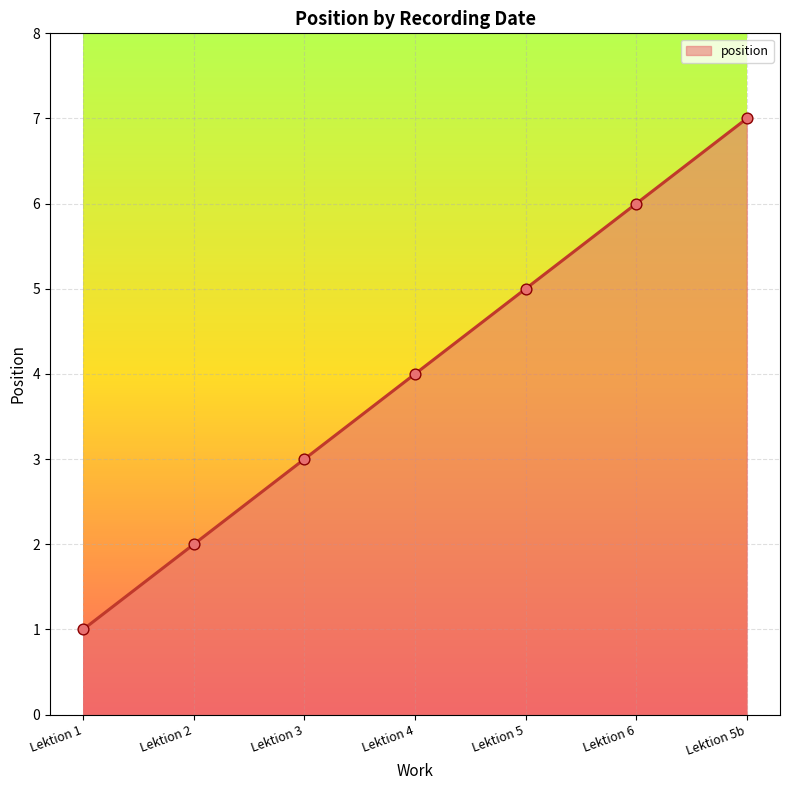

What is the change in value from Lektion 4 to Lektion 5b?

+3